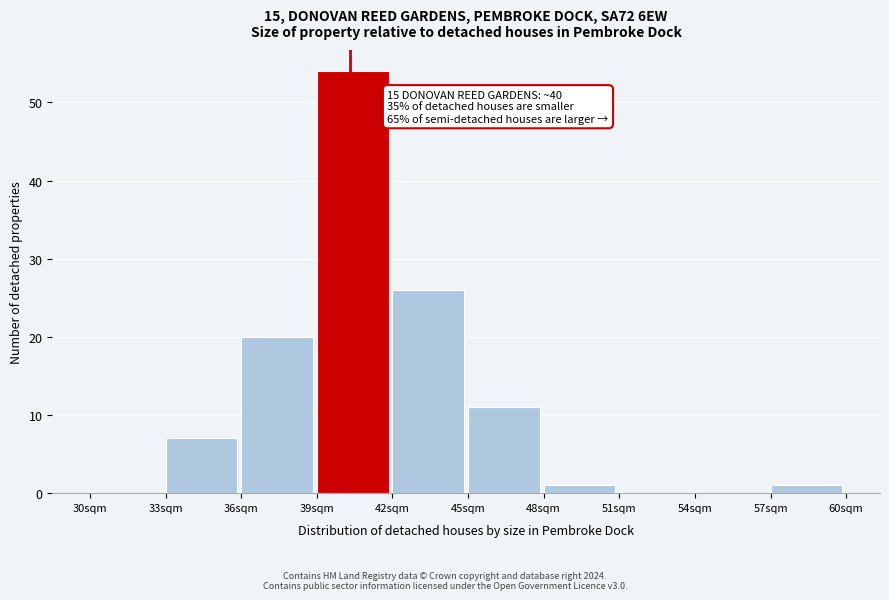

Over which range of the x-axis is the bar tallest?

39 to 42